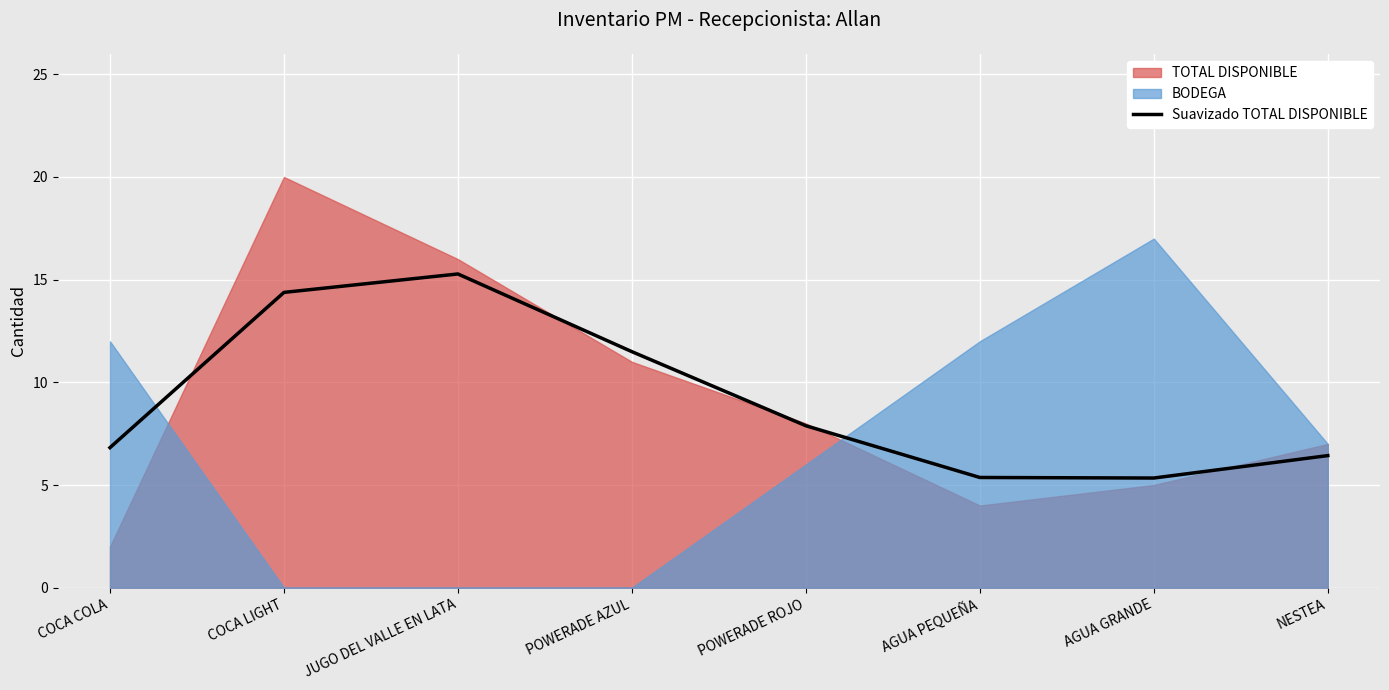

Reading left to right, extract all data points from this chart.

COCA COLA=6.8	COCA LIGHT=14.4	JUGO DEL VALLE EN LATA=15.3	POWERADE AZUL=11.5	POWERADE ROJO=7.9	AGUA PEQUEÑA=5.4	AGUA GRANDE=5.3	NESTEA=6.4